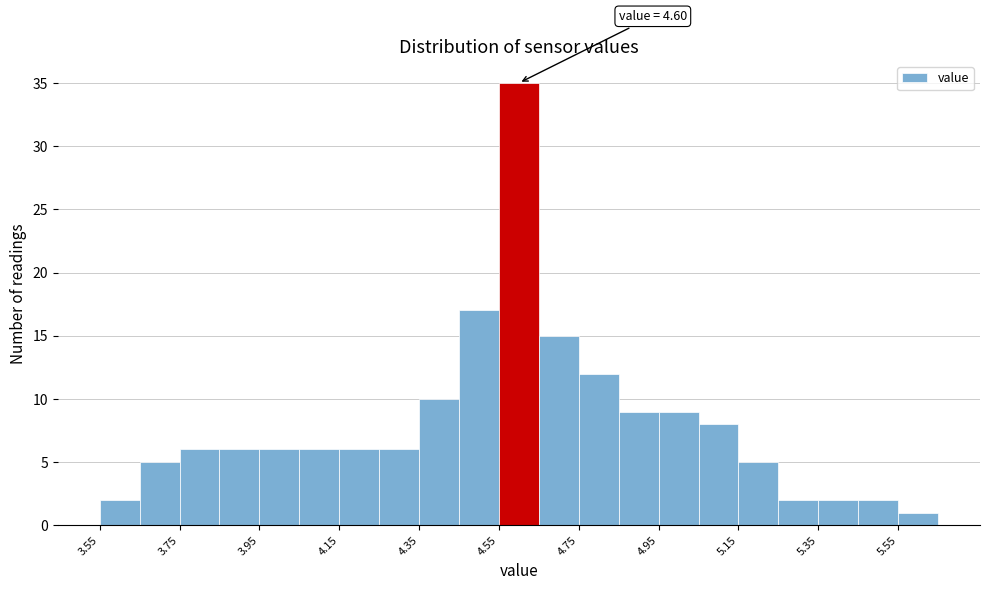

Over which range of the x-axis is the bar tallest?

4.55 to 4.65